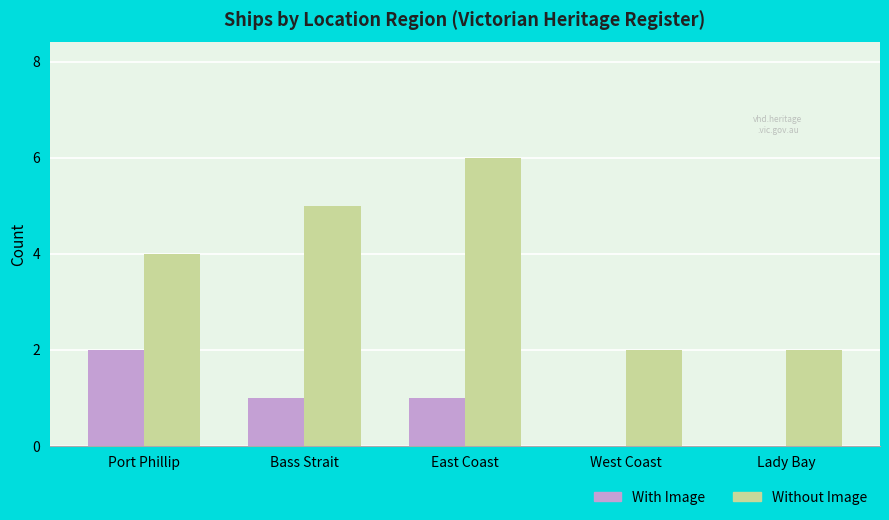

What is the sum of the Without Image values at East Coast and Lady Bay?

8